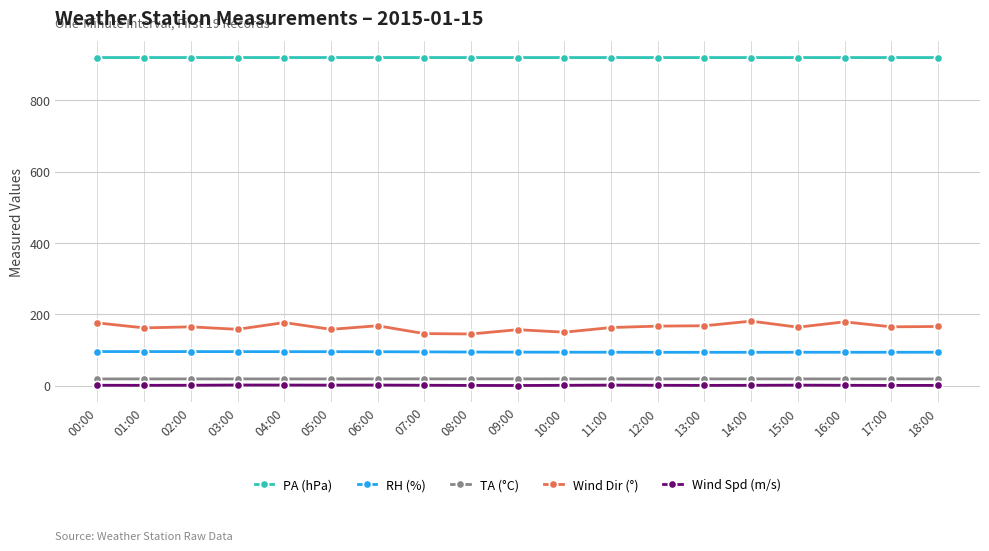

How many lines are shown in the chart?

5